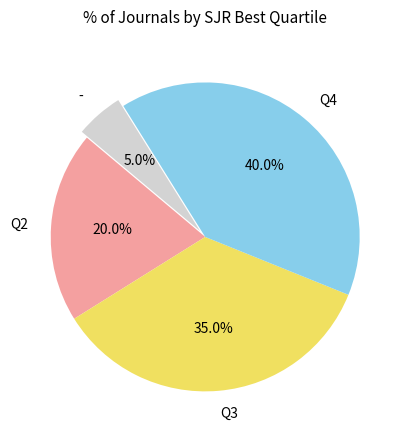

How much of the chart is everything except Q3?

65.0%